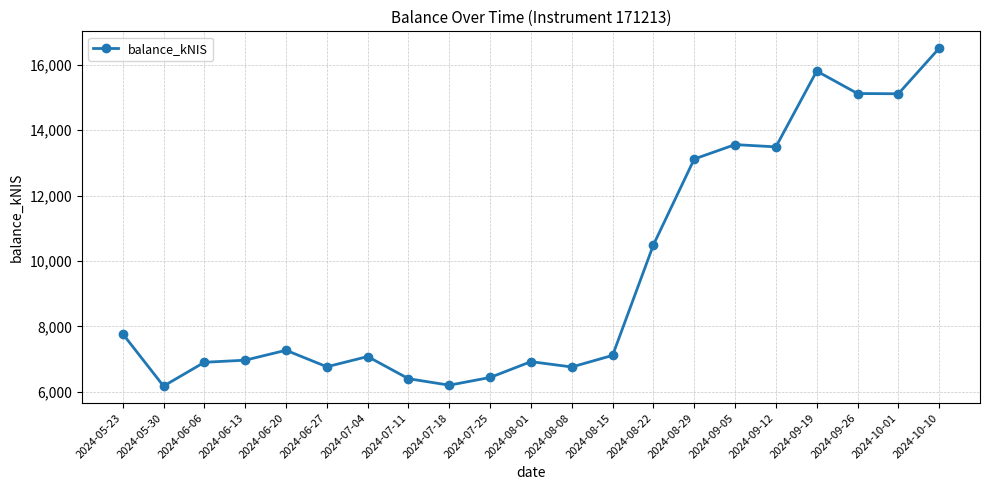

True or false: there are more than 1 points higher than both neighbors.

True